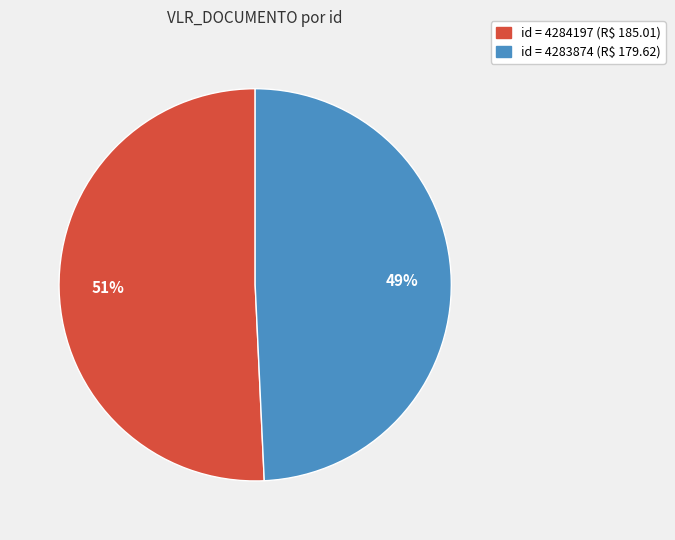

Is there a majority slice in this chart?

Yes